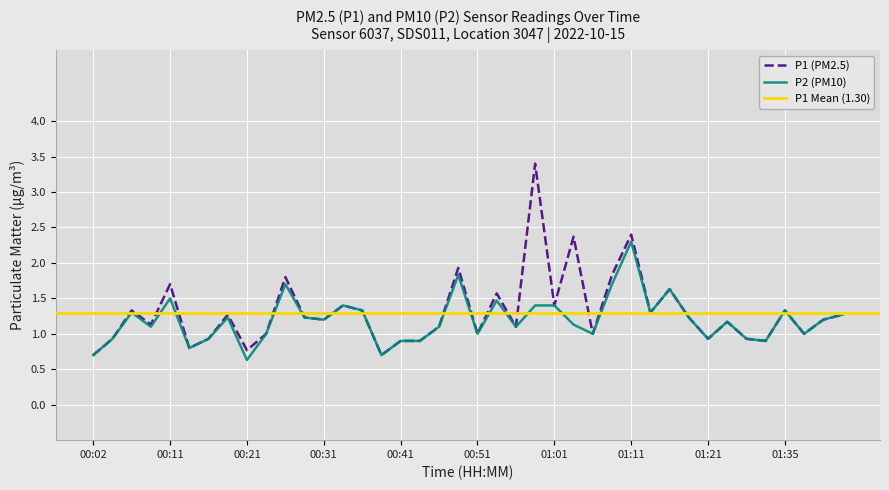

What is the difference between the second highest and minimum values in the P1 series?

1.7